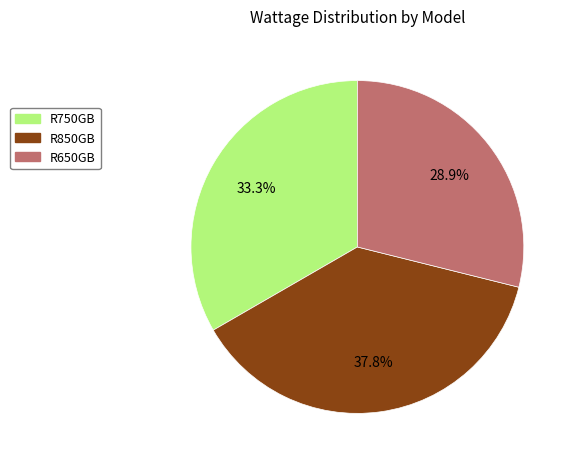

To the nearest percent, what percentage of the pie is R750GB?

33%